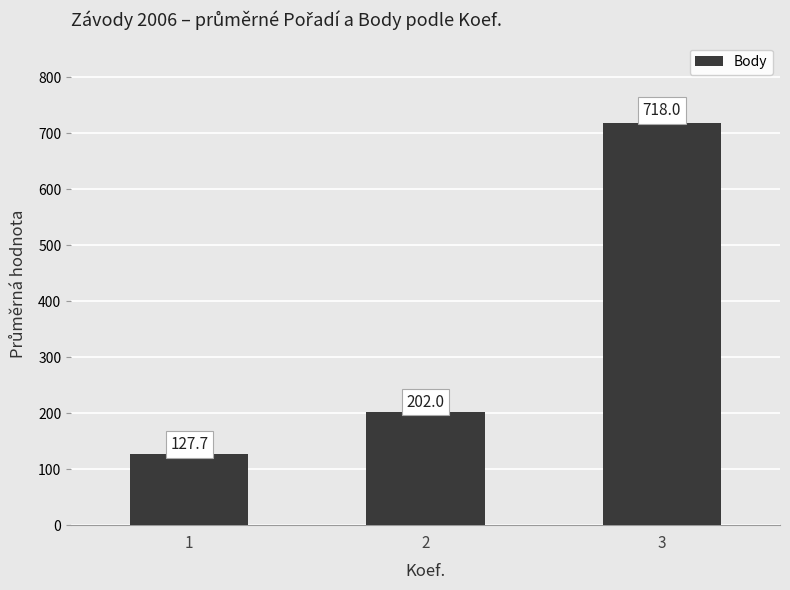

List the labels in order of value, smallest first.

1, 2, 3